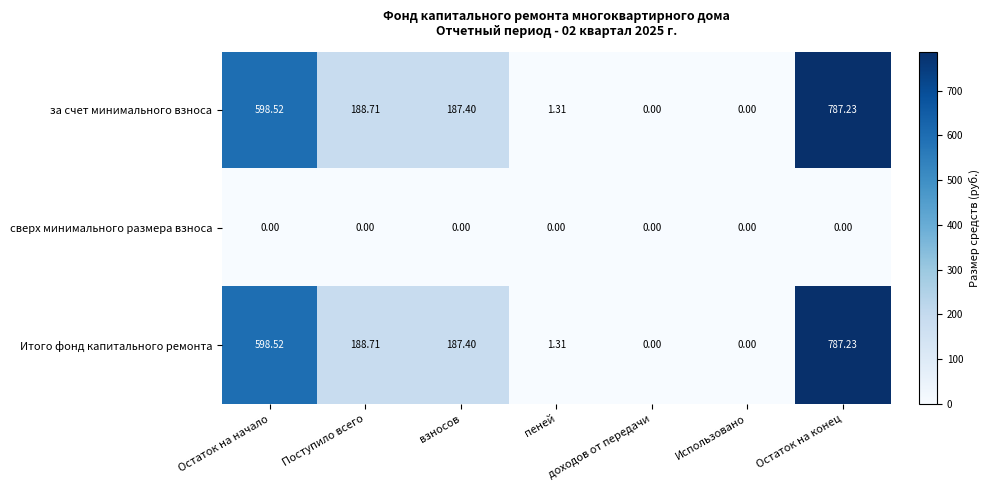

Which label corresponds to the largest value in the chart?

Остаток на конец